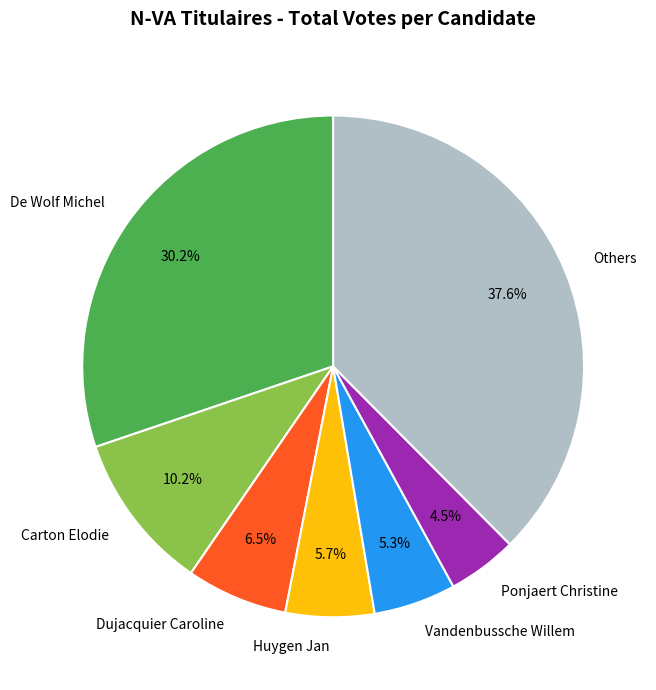

Which slice is the largest?

Others